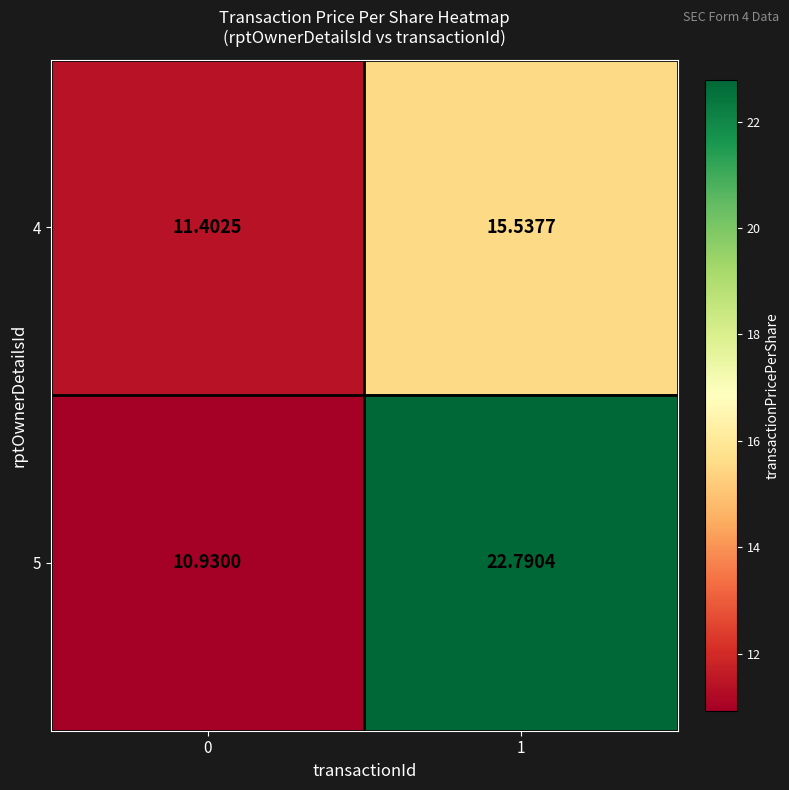

Is the value of 5 at 1 greater than the value of 4 at 0?

Yes